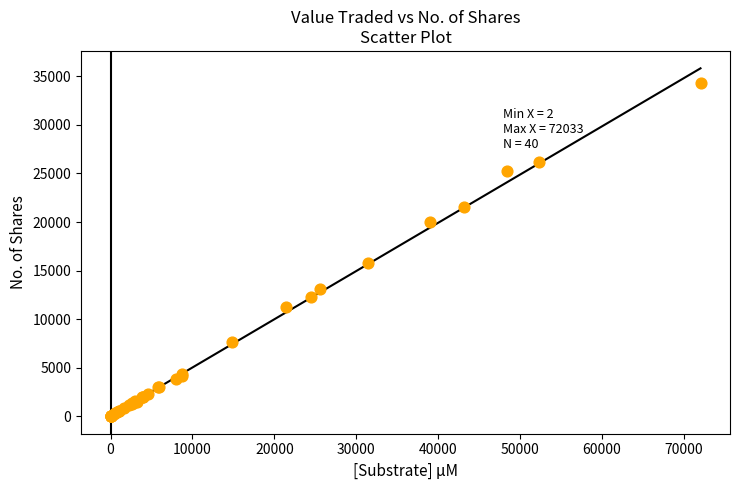

What Y value in the scatter plot is closest to 17150?

15749